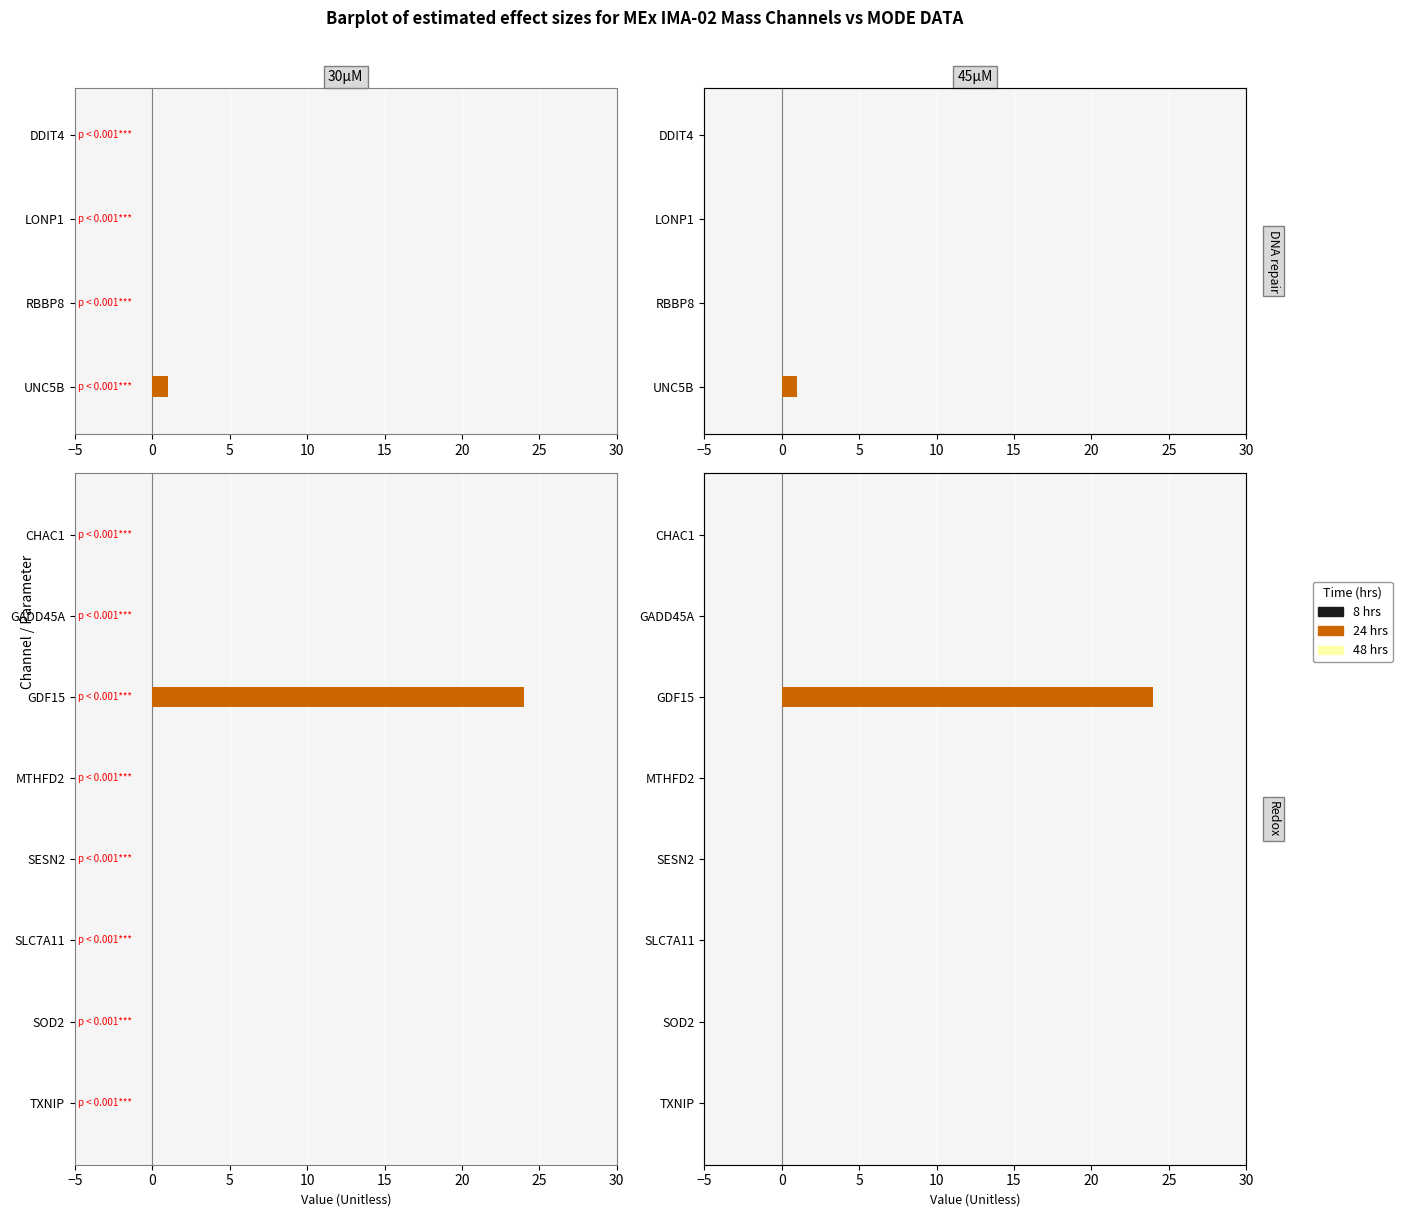

The value of 24 hrs at CHAC1 is 0.0. True or false?

True